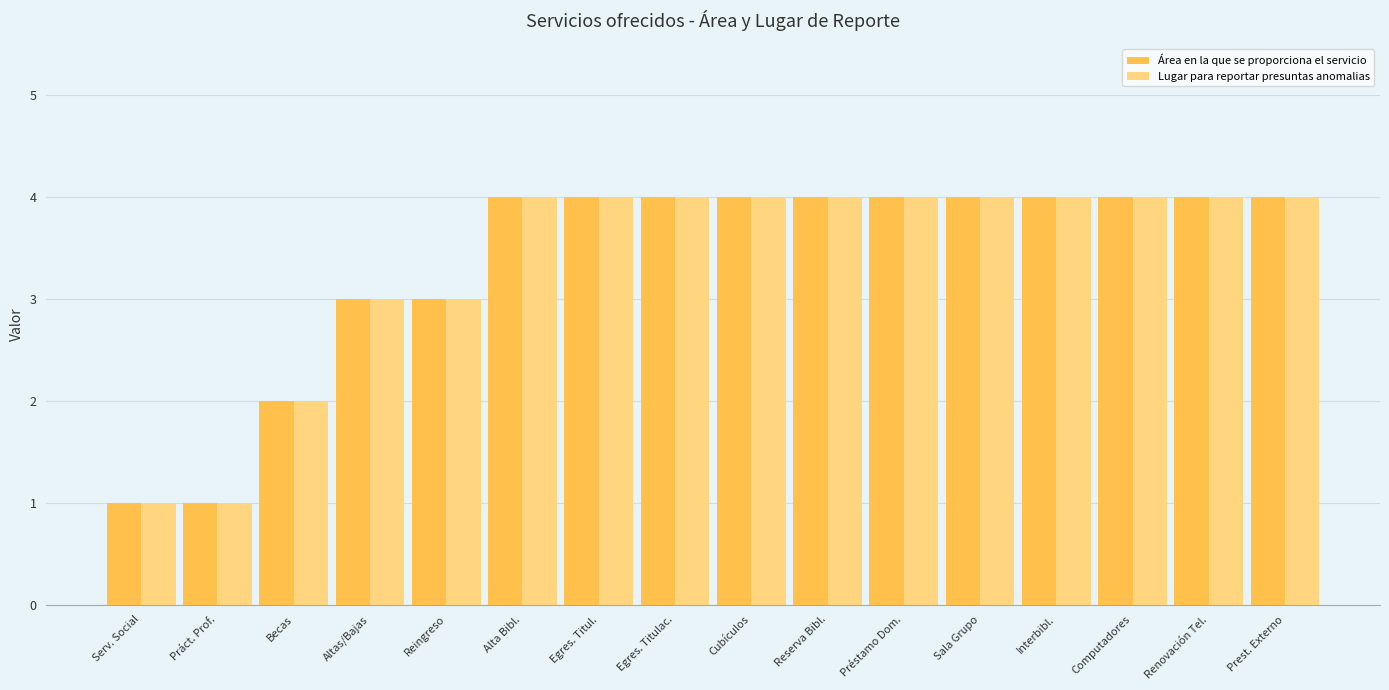

What is the average value of the Área en la que se proporciona el servicio series?

3